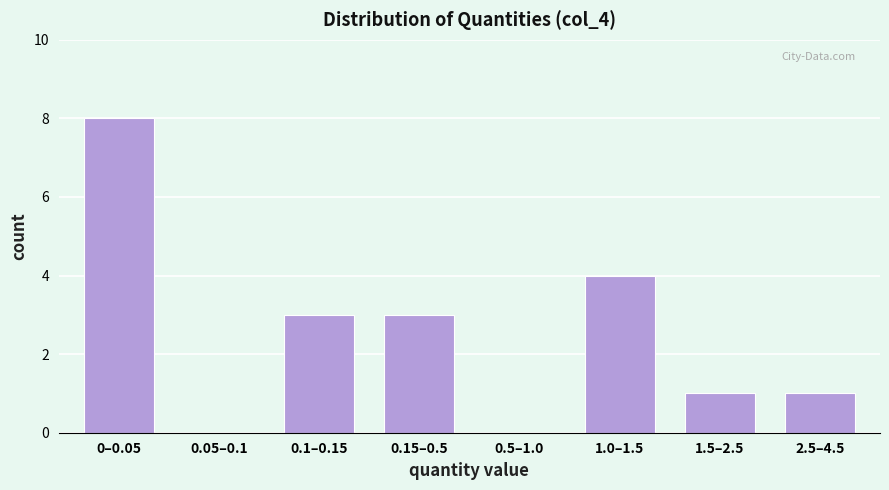

Reading left to right, list all the values displayed in this chart.

0–0.05=8	0.05–0.1=0	0.1–0.15=3	0.15–0.5=3	0.5–1.0=0	1.0–1.5=4	1.5–2.5=1	2.5–4.5=1